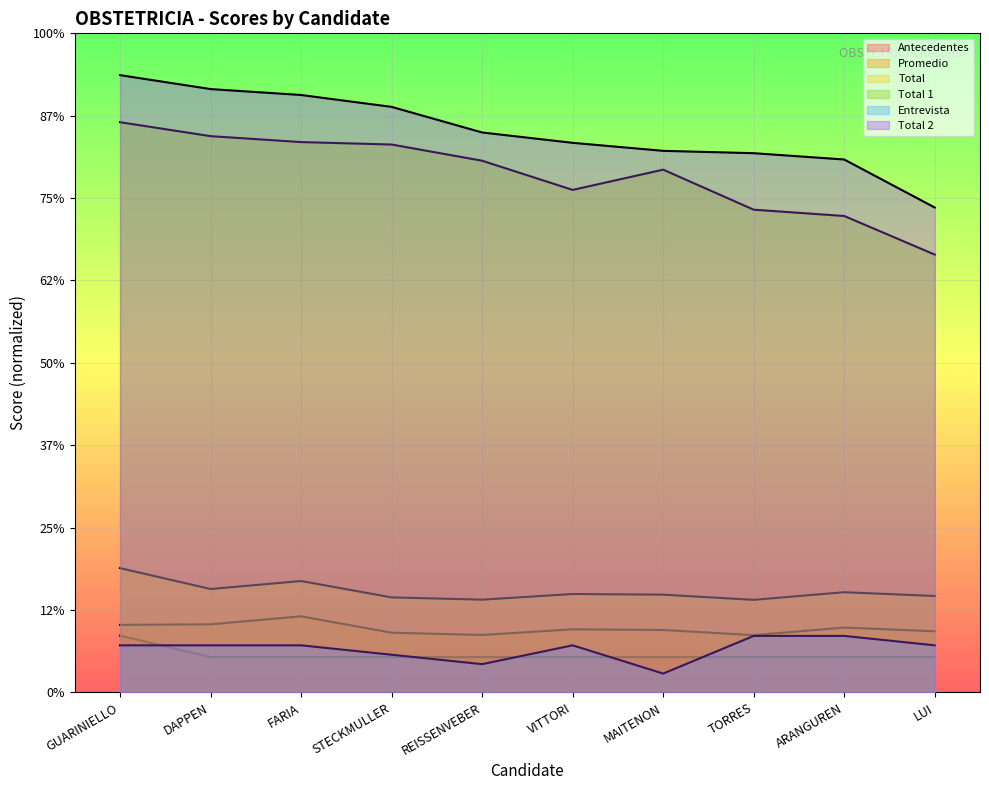

At how many categories does at least one series exceed 48?

10